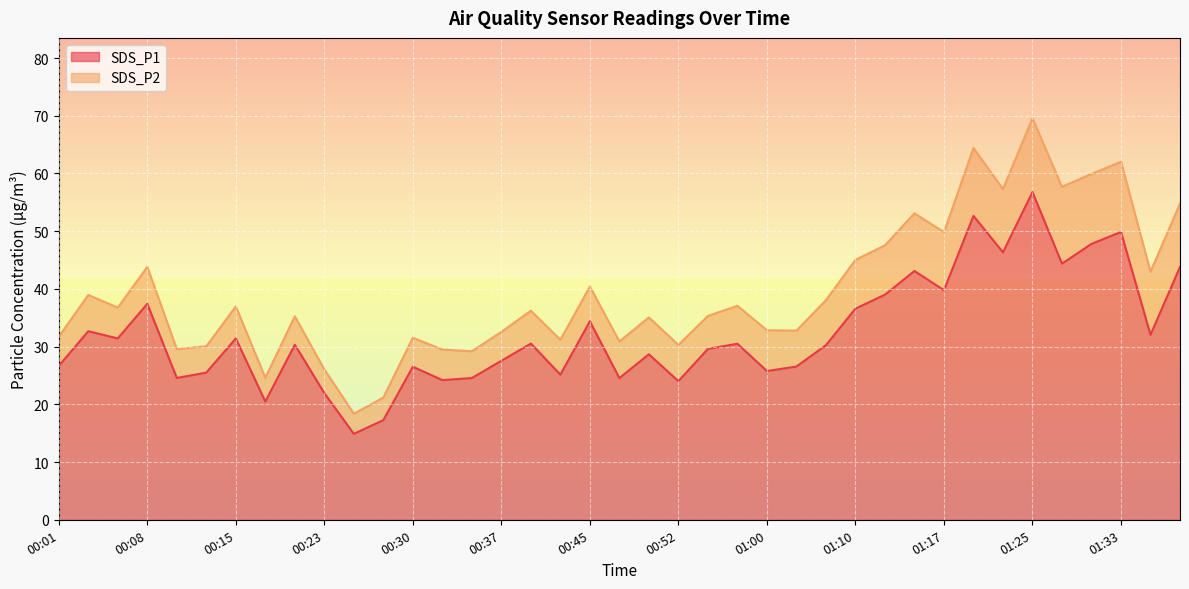

Reading left to right, what are all the values shown in this chart?

26.6	32.7	31.4	37.4	24.6	25.5	31.4	20.5	30.3	21.9	14.9	17.3	26.5	24.2	24.6	27.6	30.5	25.1	34.4	24.6	28.7	24.0	29.6	30.5	25.8	26.6	30.2	36.6	39.0	43.1	39.8	52.6	46.4	56.8	44.4	47.8	49.9	32.0	43.8